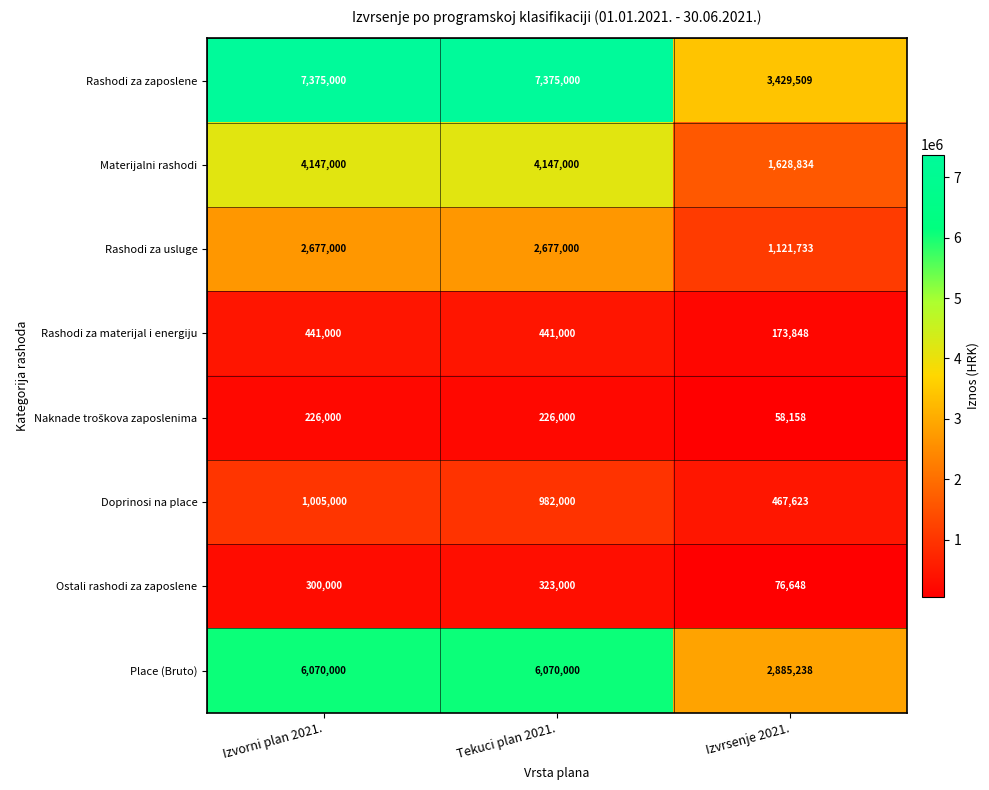

Which series has the largest total across all categories?

Rashodi za zaposlene